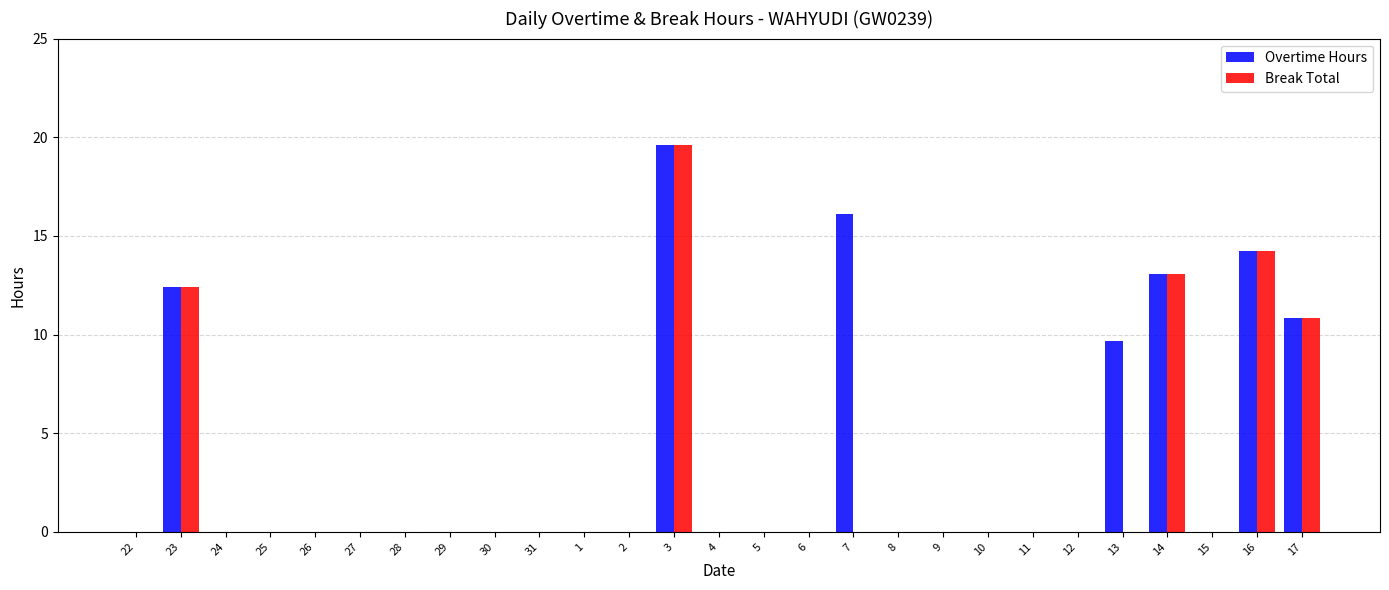

Reading right to left, list all the values displayed in this chart.

Overtime Hours: 17=10.8	16=14.2	15=0.0	14=13.1	13=9.7	12=0.0	11=0.0	10=0.0	9=0.0	8=0.0	7=16.1	6=0.0	5=0.0	4=0.0	3=19.6	2=0.0	1=0.0	31=0.0	30=0.0	29=0.0	28=0.0	27=0.0	26=0.0	25=0.0	24=0.0	23=12.4	22=0.0
Break Total: 17=10.8	16=14.2	15=0.0	14=13.1	13=0.0	12=0.0	11=0.0	10=0.0	9=0.0	8=0.0	7=0.0	6=0.0	5=0.0	4=0.0	3=19.6	2=0.0	1=0.0	31=0.0	30=0.0	29=0.0	28=0.0	27=0.0	26=0.0	25=0.0	24=0.0	23=12.4	22=0.0